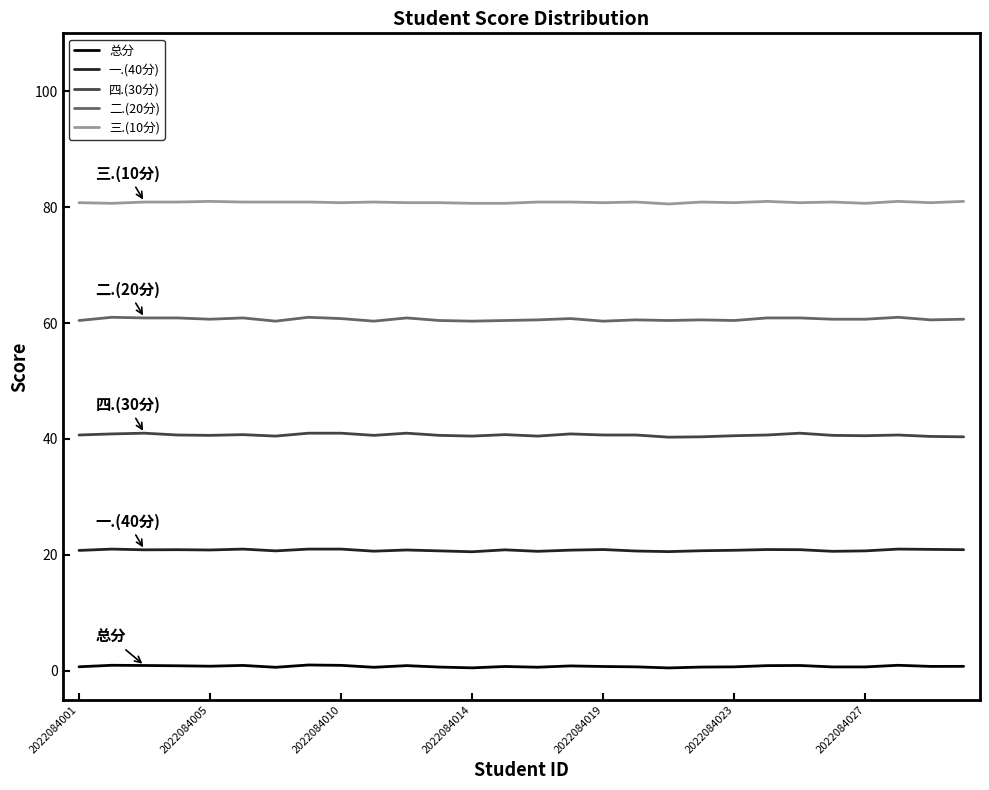

How many 二.(20分) values are between 60 and 61?

28